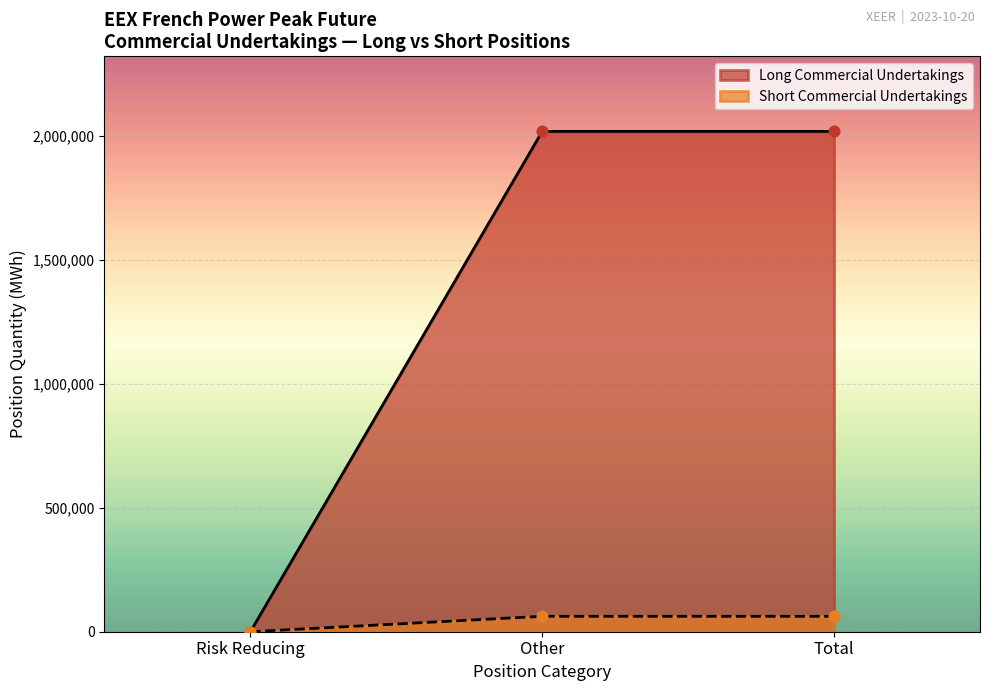

At which category is the sum across all series the highest?

Other (Long)